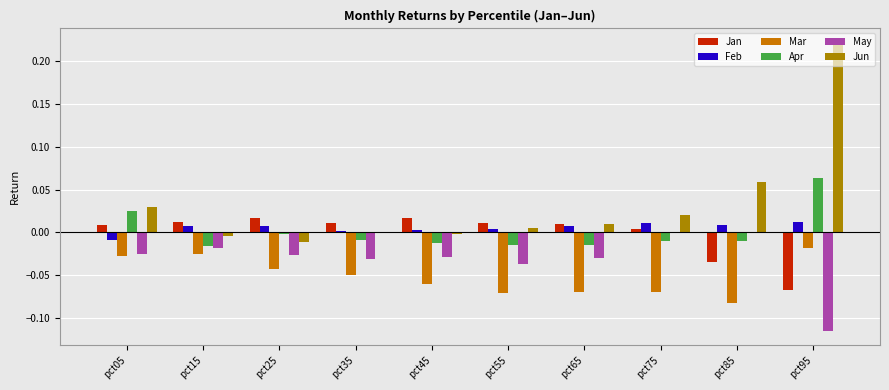

What are all the series names shown in the legend?

Jan, Feb, Mar, Apr, May, Jun